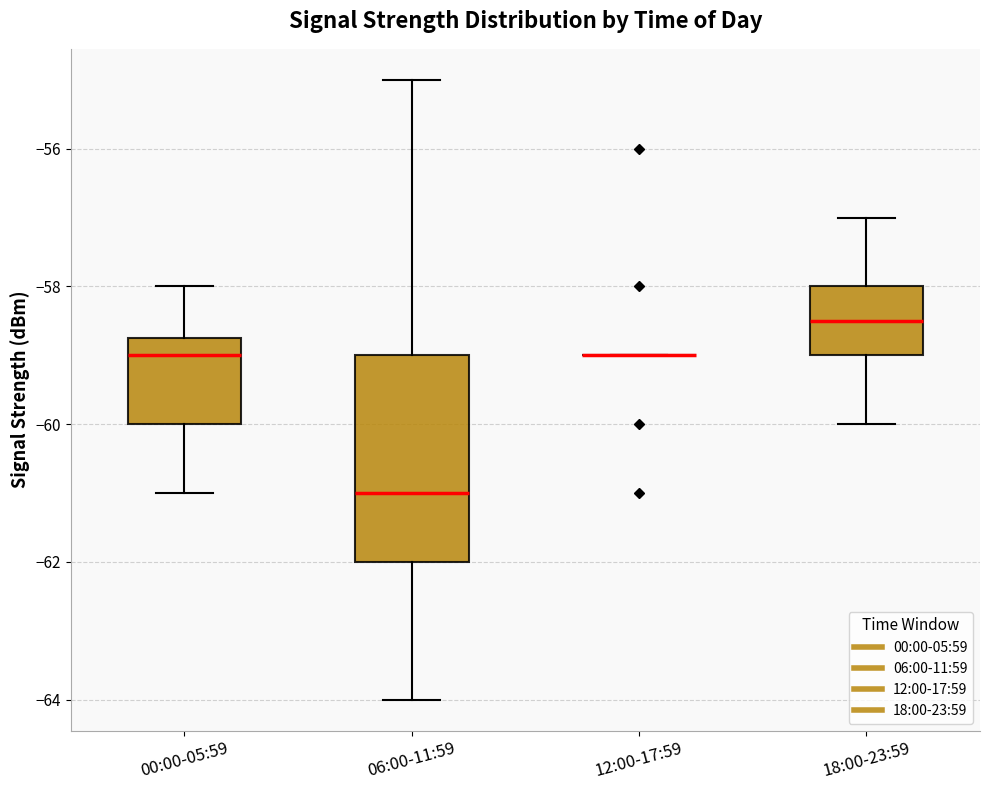

Reading left to right, transcribe this box plot: for each box, give where its median line is, the range the box spans, and where its two whiskers end, as read against the y-axis. The values are not printed on the chart, so give them approximately, as read against the axis.

00:00-05:59: median -59.0, box -60.0 to -58.8, whiskers -61.0 to -58.0
06:00-11:59: median -61.0, box -62.0 to -59.0, whiskers -64.0 to -55.0
12:00-17:59: box collapsed to a line at -59.0, whiskers -59.0 to -59.0
18:00-23:59: median -58.4, box -59.0 to -58.0, whiskers -60.0 to -57.0